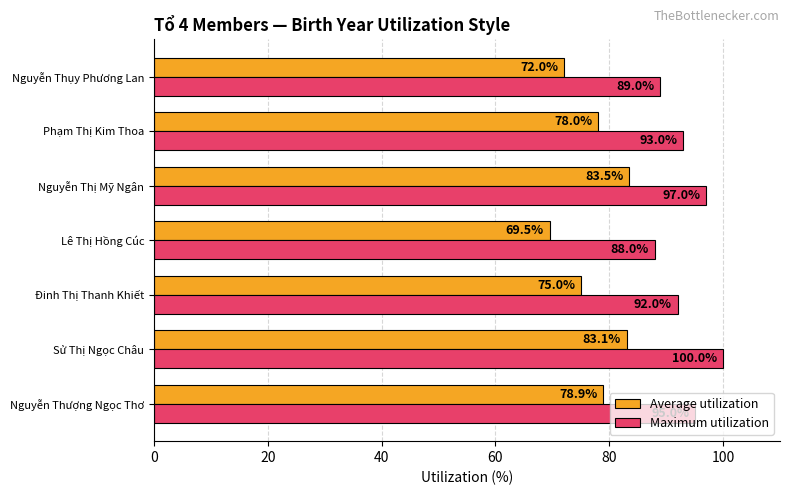

What is the approximate value of Average utilization at Nguyễn Thụy Phương Lan?

72.0